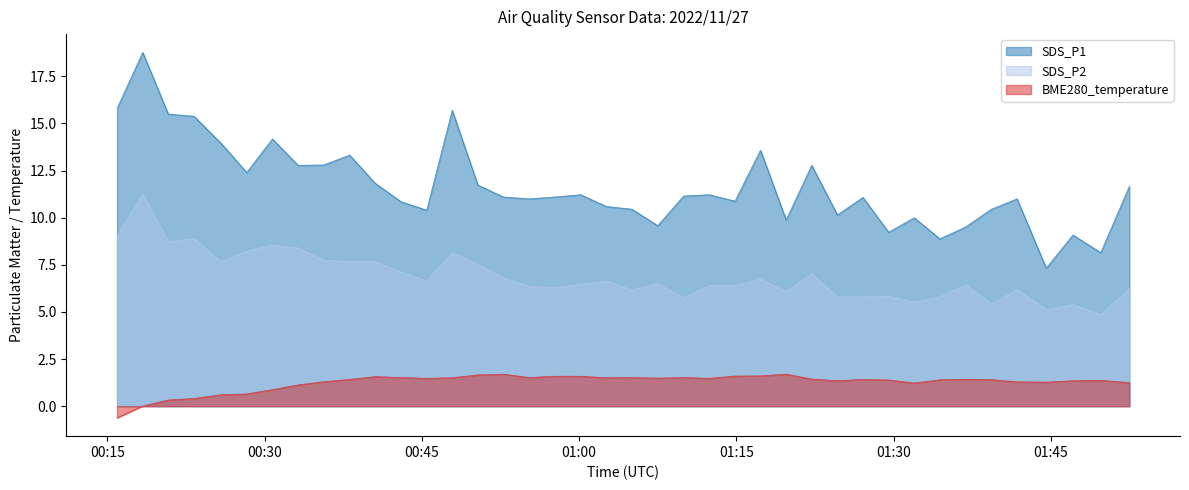

True or false: SDS_P2 has a value of 6.5 at 2022/11/27 01:36:50.

True